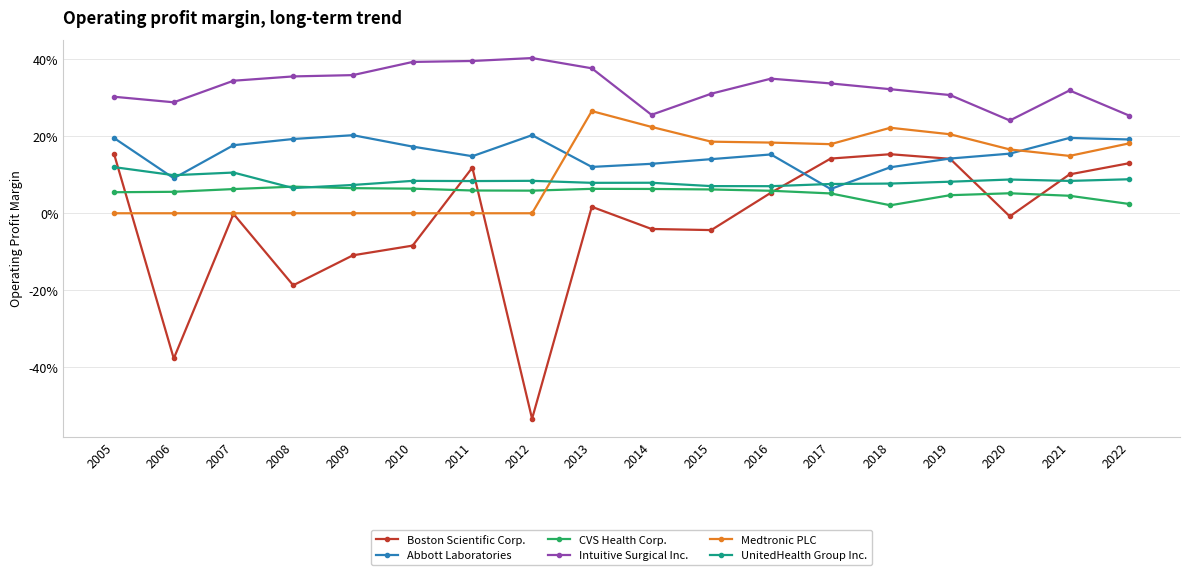

At which category does Medtronic PLC reach its first local peak?

2013